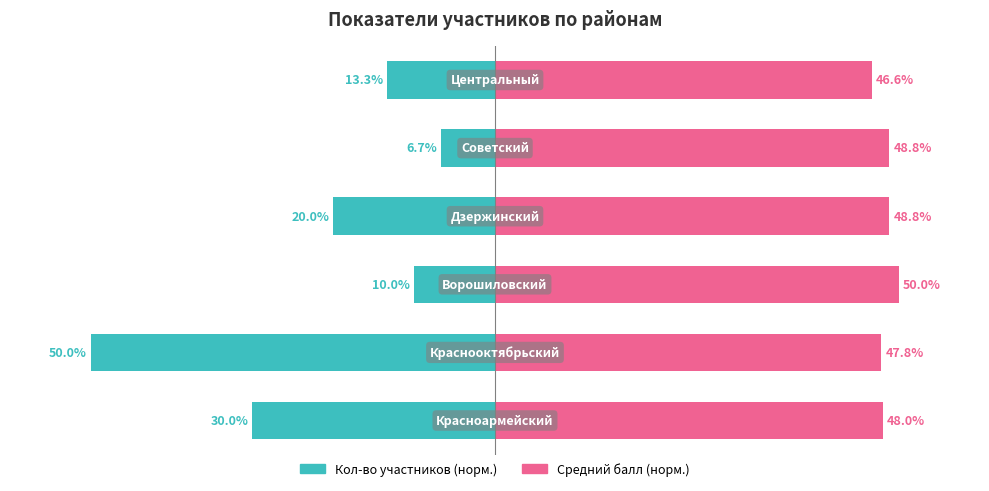

Reading right to left, what are all the values shown in this chart?

Кол-во участников (норм.): -13.3	-6.7	-20.0	-10.0	-50.0	-30.0
Средний балл (норм.): 46.6	48.8	48.8	50.0	47.8	48.0